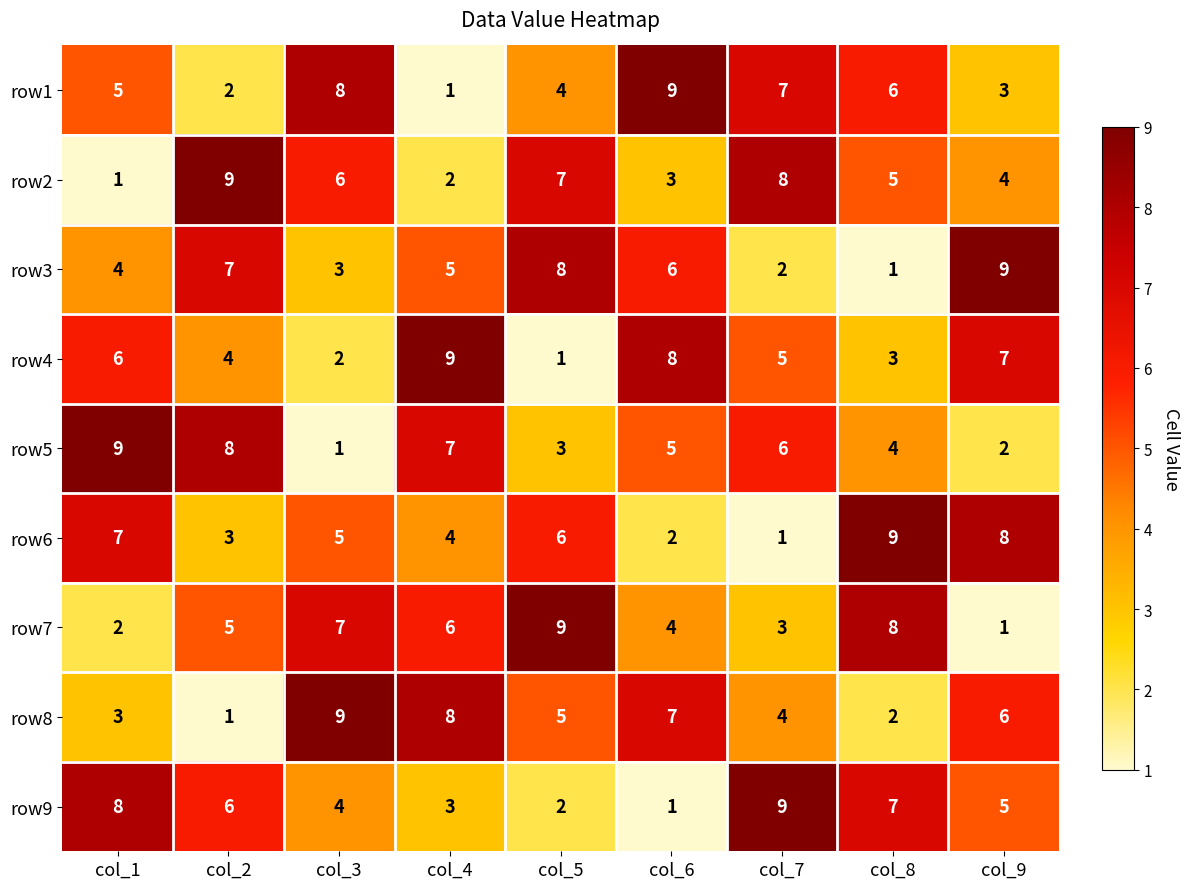

Is the value of row5 at col_6 greater than the value of row4 at col_8?

Yes